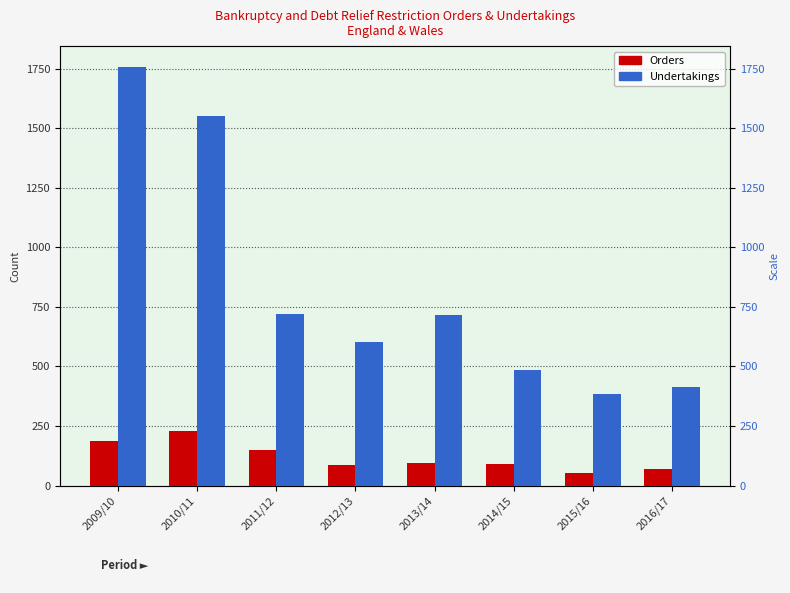

At which category is the sum across all series the highest?

2009/10